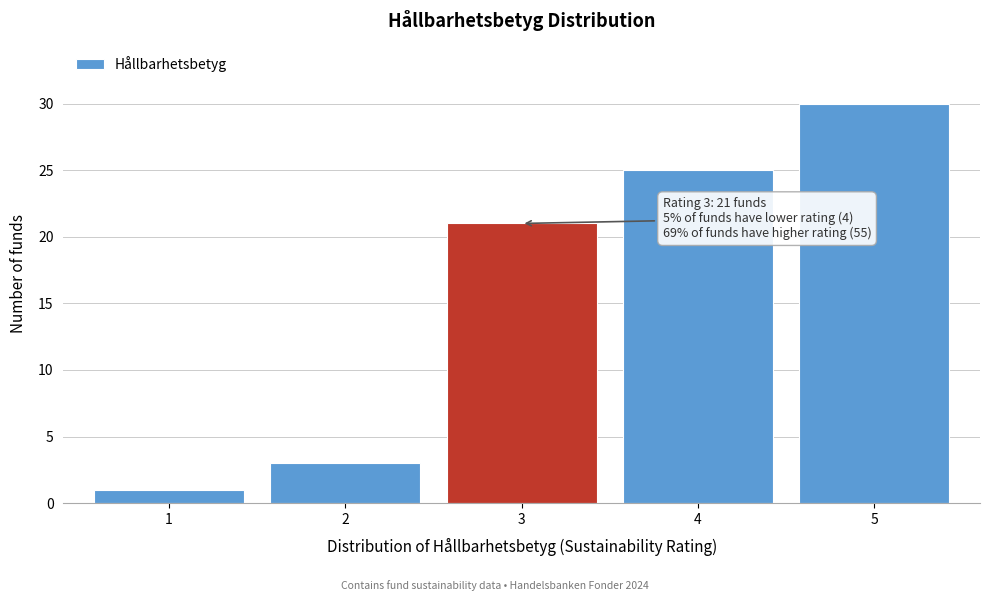

Reading left to right, list all the values displayed in this chart.

1	3	21	25	30